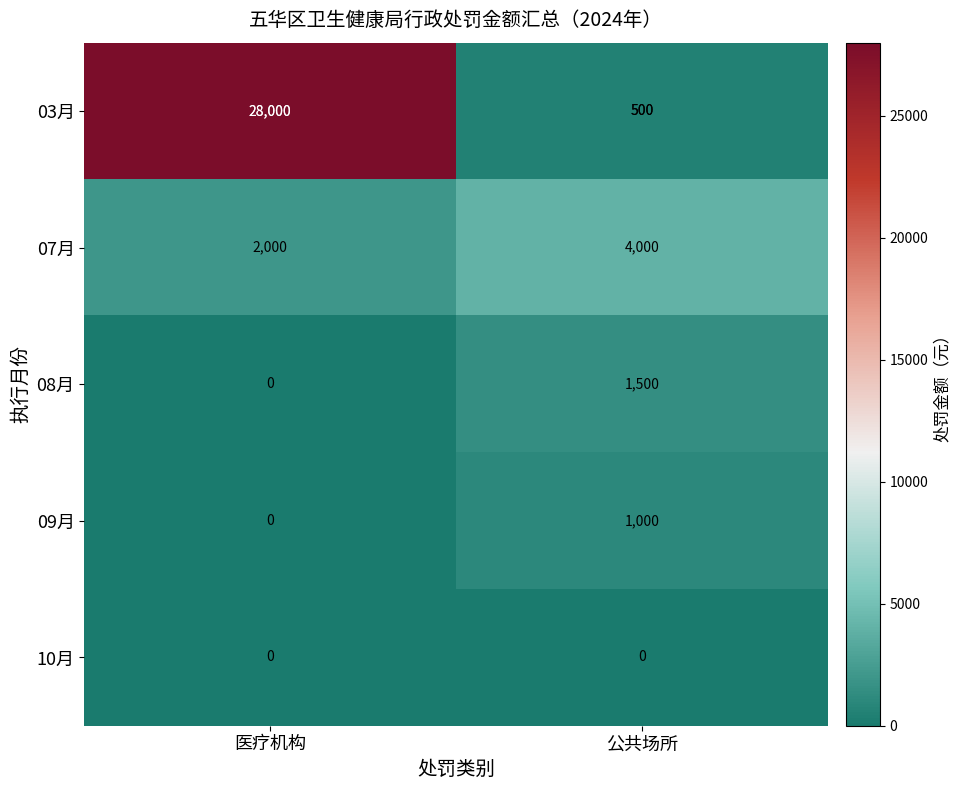

What is the average value of the 09月 series?

500